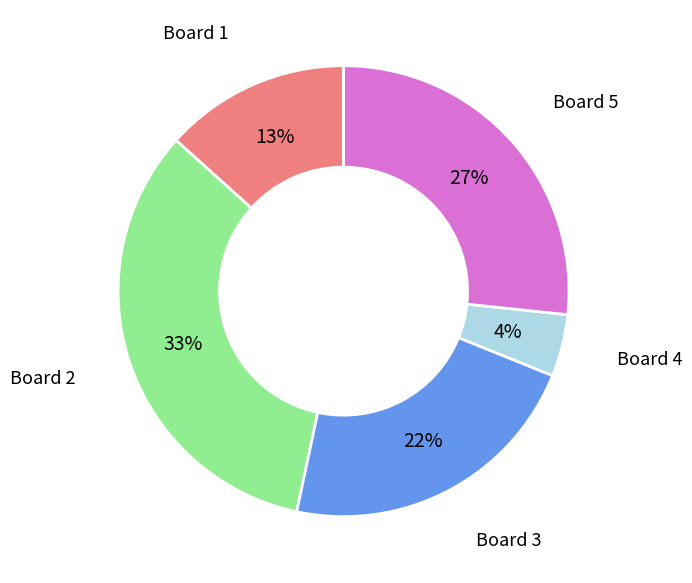

How many slices are in this pie chart?

5